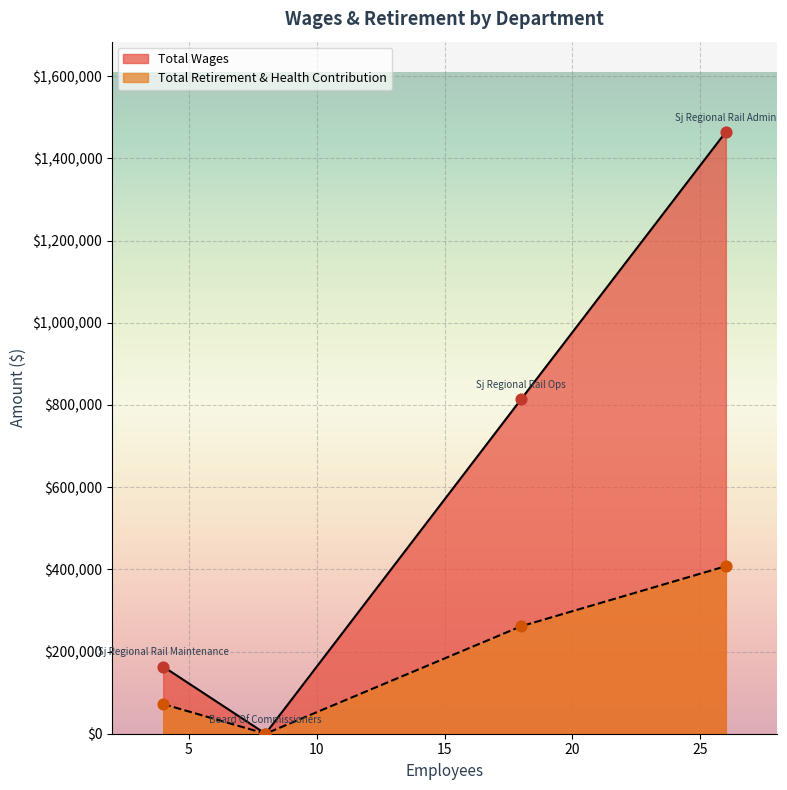

At how many categories does at least one series exceed 1015715?

1